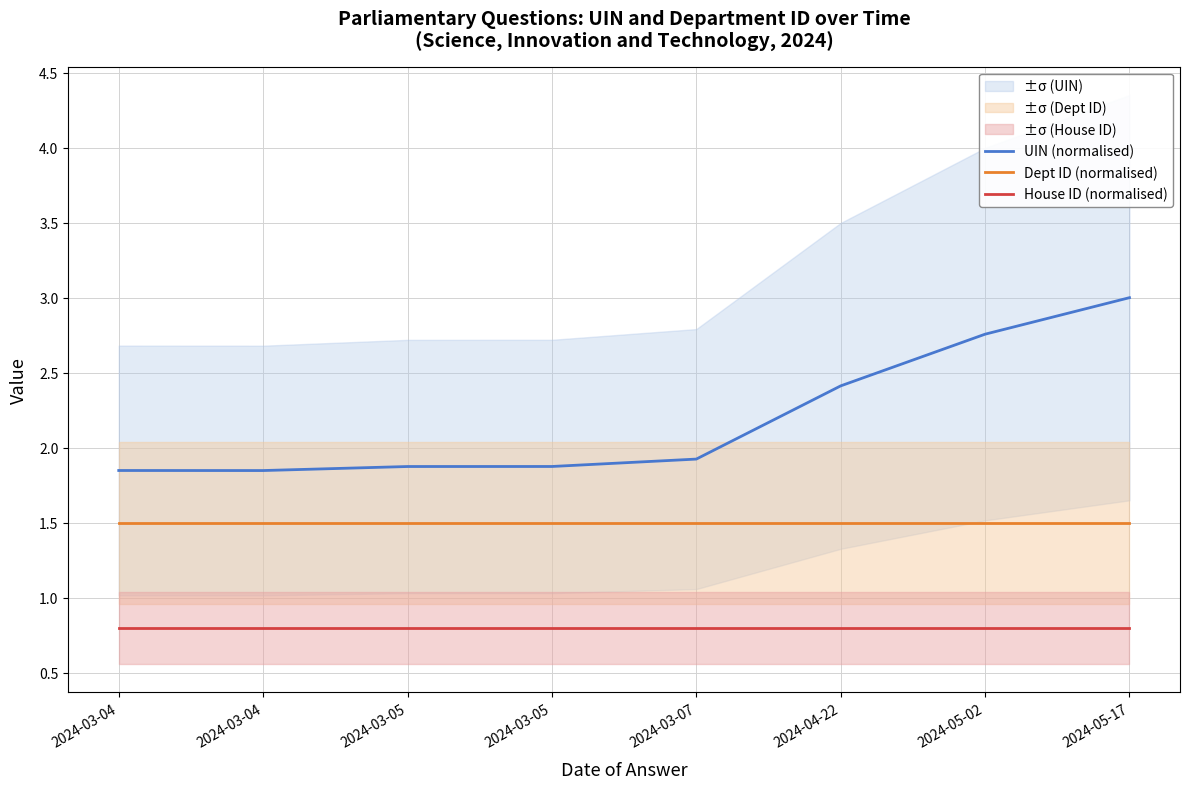

Reading left to right, list all the values displayed in this chart.

UIN (normalised): 2024-03-04=1.8	2024-03-04=1.8	2024-03-05=1.9	2024-03-05=1.9	2024-03-07=1.9	2024-04-22=2.4	2024-05-02=2.8	2024-05-17=3.0
Dept ID (normalised): 2024-03-04=1.5	2024-03-04=1.5	2024-03-05=1.5	2024-03-05=1.5	2024-03-07=1.5	2024-04-22=1.5	2024-05-02=1.5	2024-05-17=1.5
House ID (normalised): 2024-03-04=0.8	2024-03-04=0.8	2024-03-05=0.8	2024-03-05=0.8	2024-03-07=0.8	2024-04-22=0.8	2024-05-02=0.8	2024-05-17=0.8